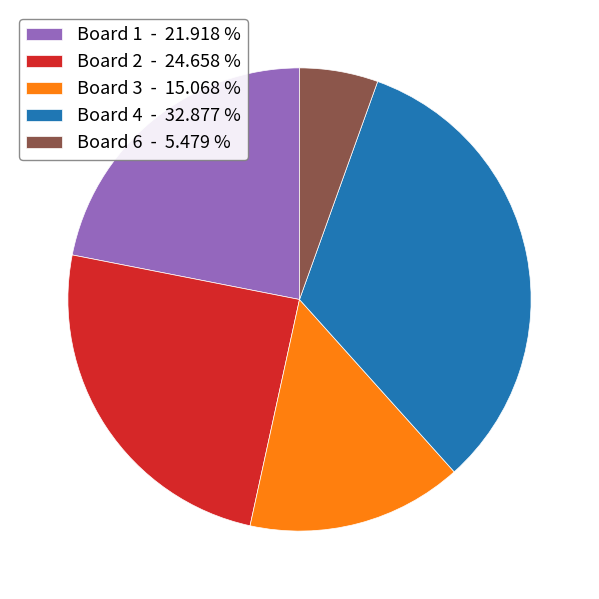

Rank the categories by value from lowest to highest.

Board 6 - 5.479 %, Board 3 - 15.068 %, Board 1 - 21.918 %, Board 2 - 24.658 %, Board 4 - 32.877 %